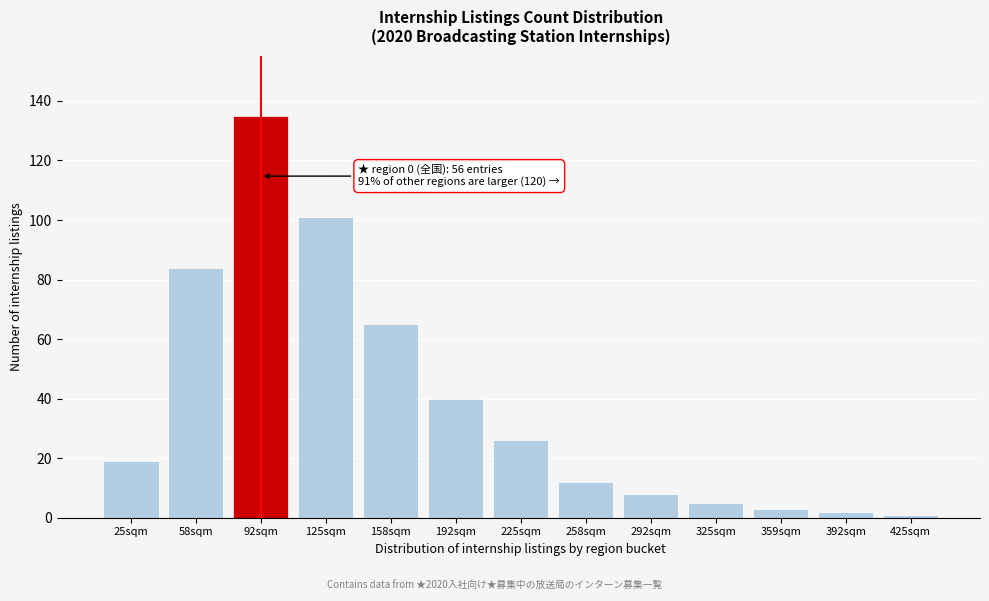

Reading left to right, what are all the values shown in this chart?

19	84	135	101	65	40	26	12	8	5	3	2	1